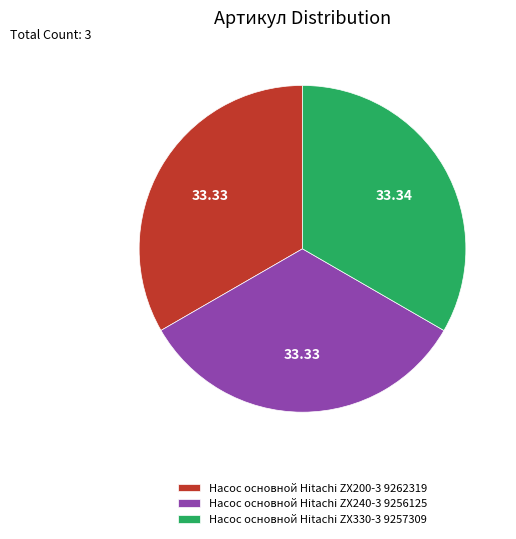

How many slices are in this pie chart?

3